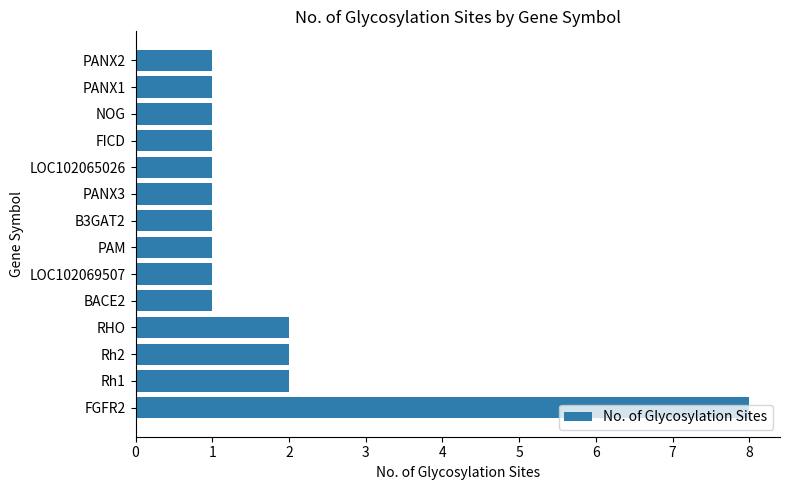

What is the maximum value shown in the chart?

8